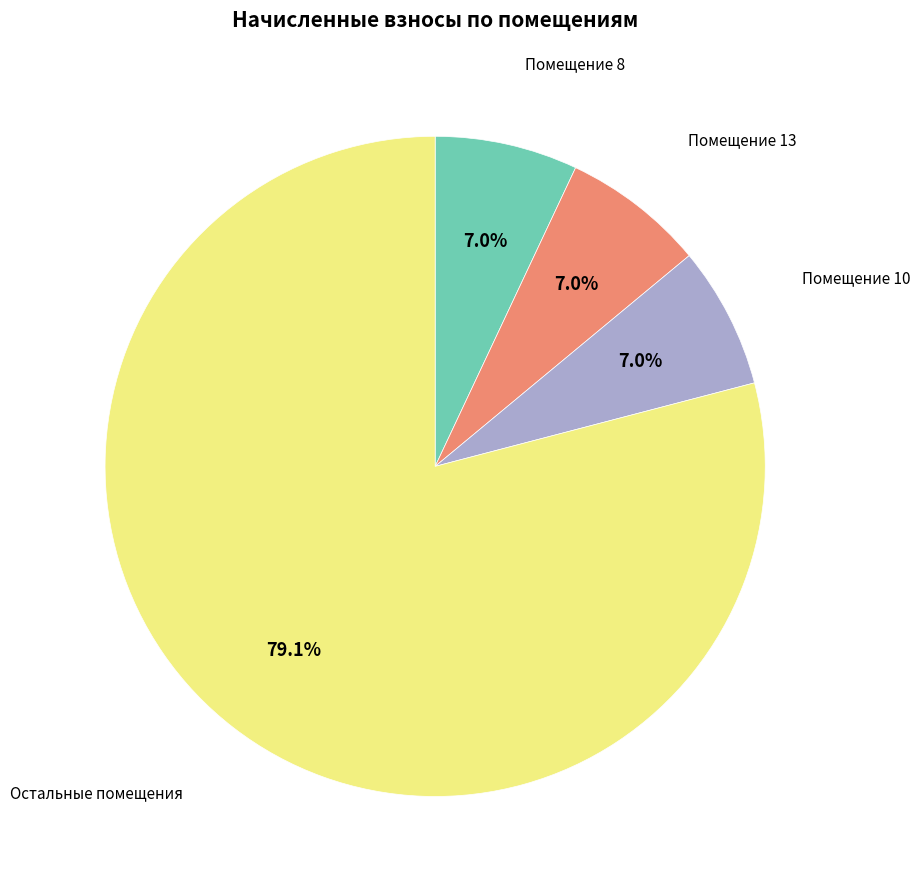

Is there any slice that represents more than half of the pie?

Yes